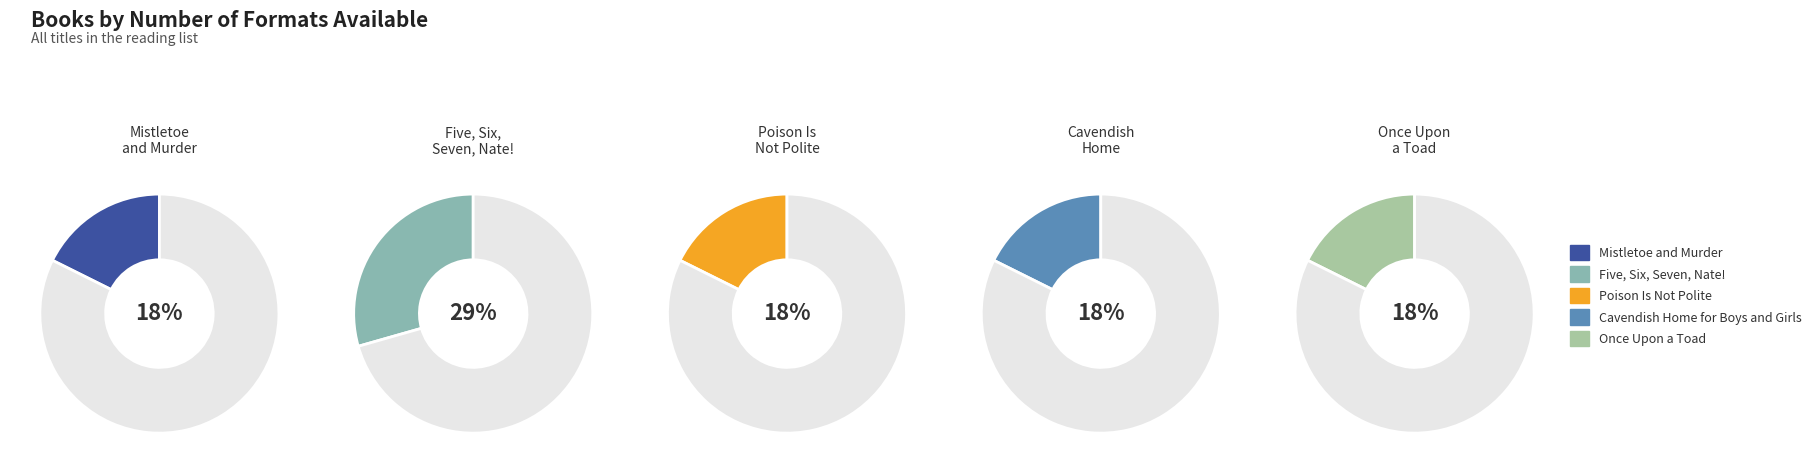

Is there a majority slice in this chart?

No